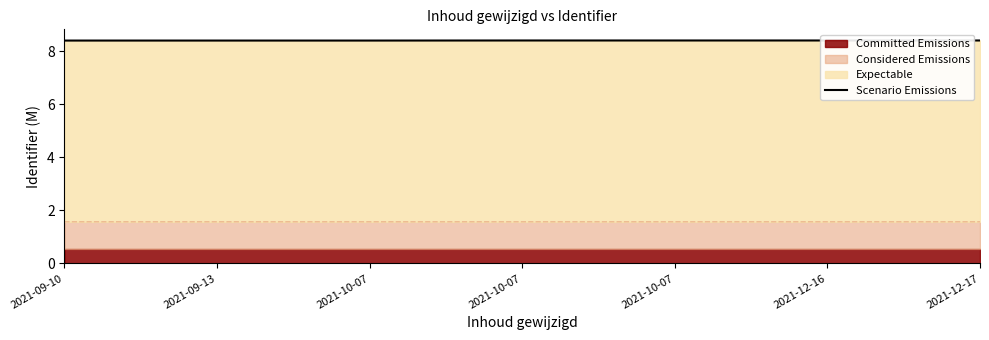

What is the ratio of the value at 2021-09-10 to the value at 2021-09-13?

1.0